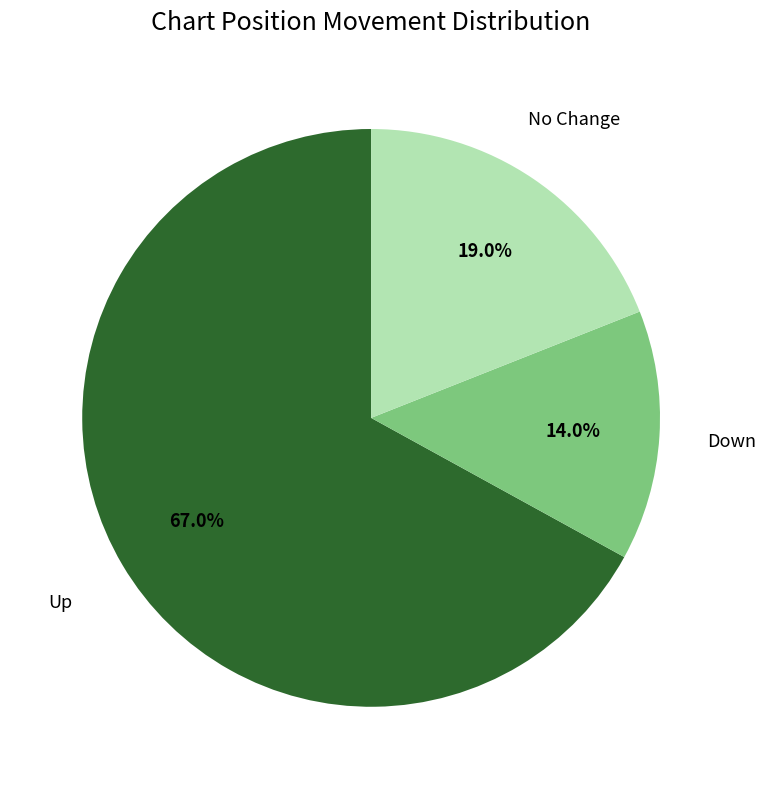

Does any single category account for the majority?

Yes